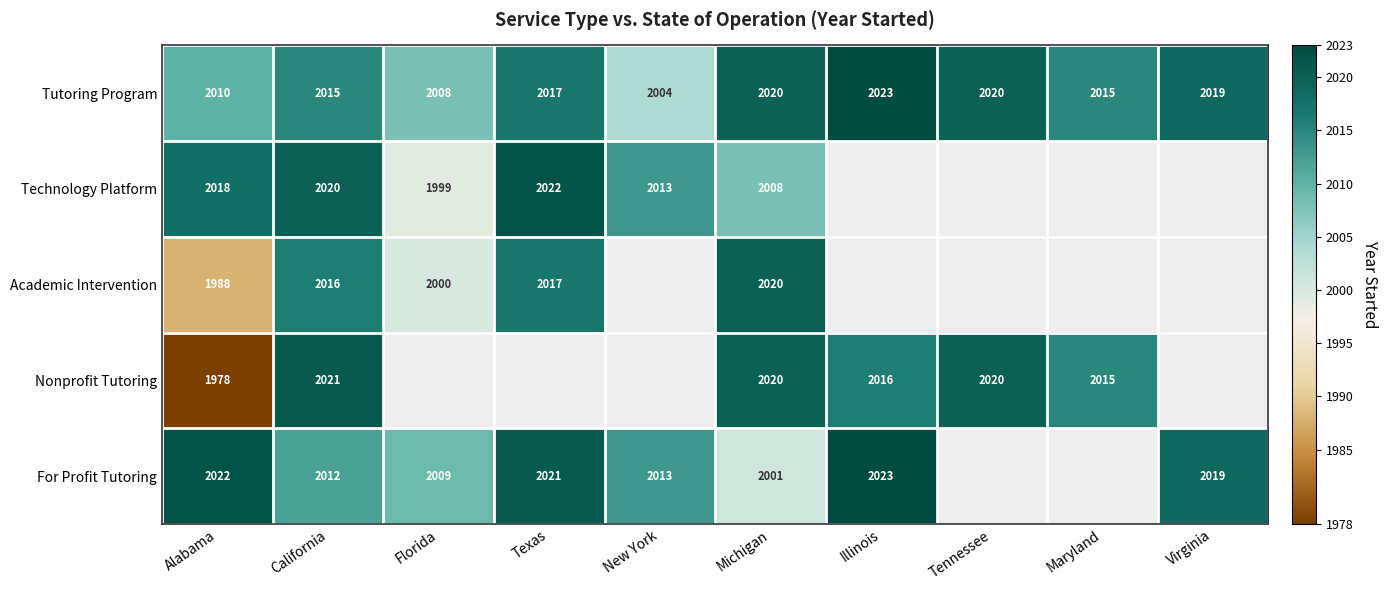

At which category does the chart reach its peak across all series?

Illinois